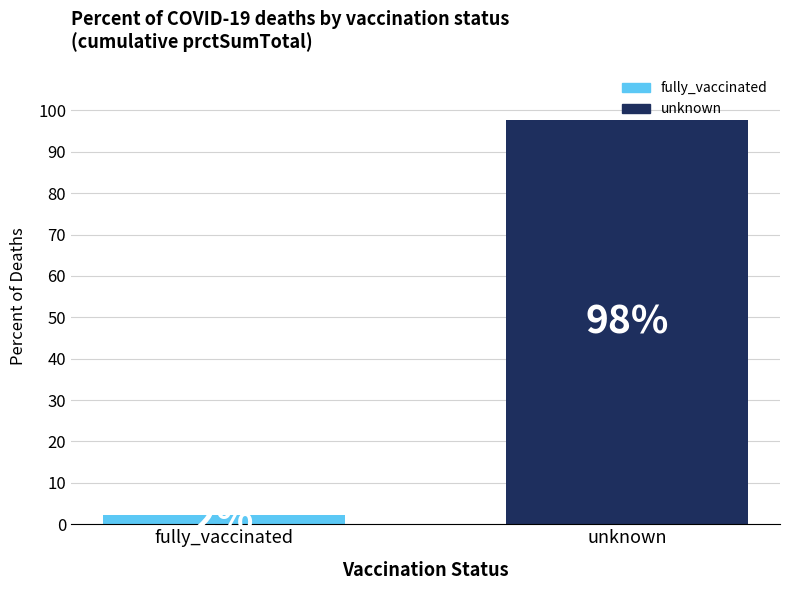

List the labels in order of value, smallest first.

fully_vaccinated, unknown